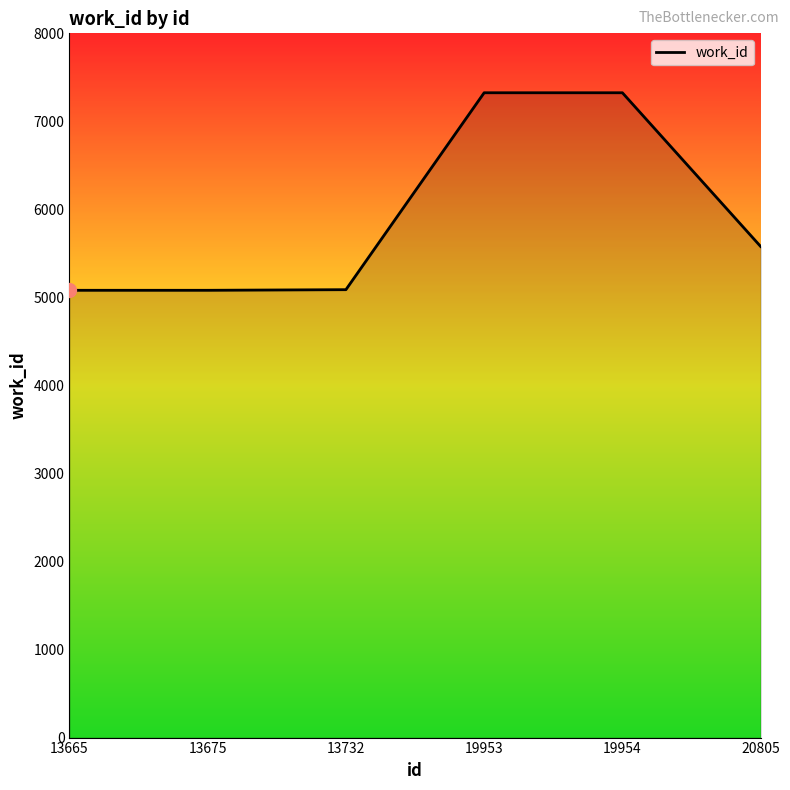

What is the difference between the values at 13675 and 19954?

2244